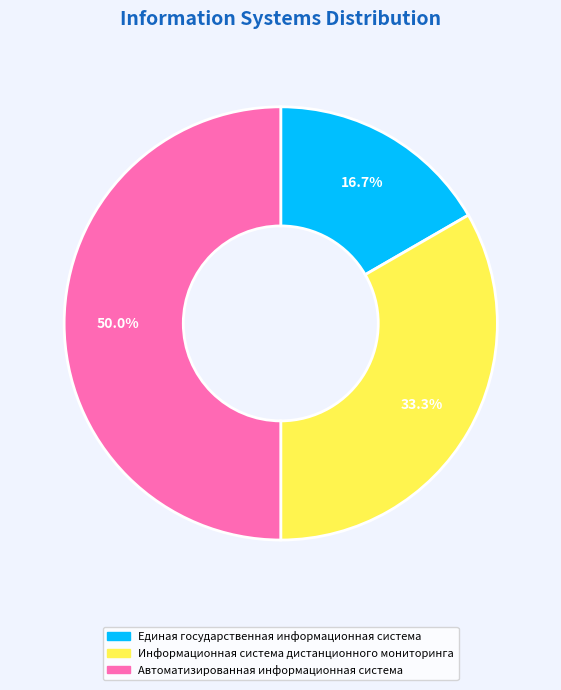

The Единая государственная информационная система slice represents 8% of the pie. True or false?

False